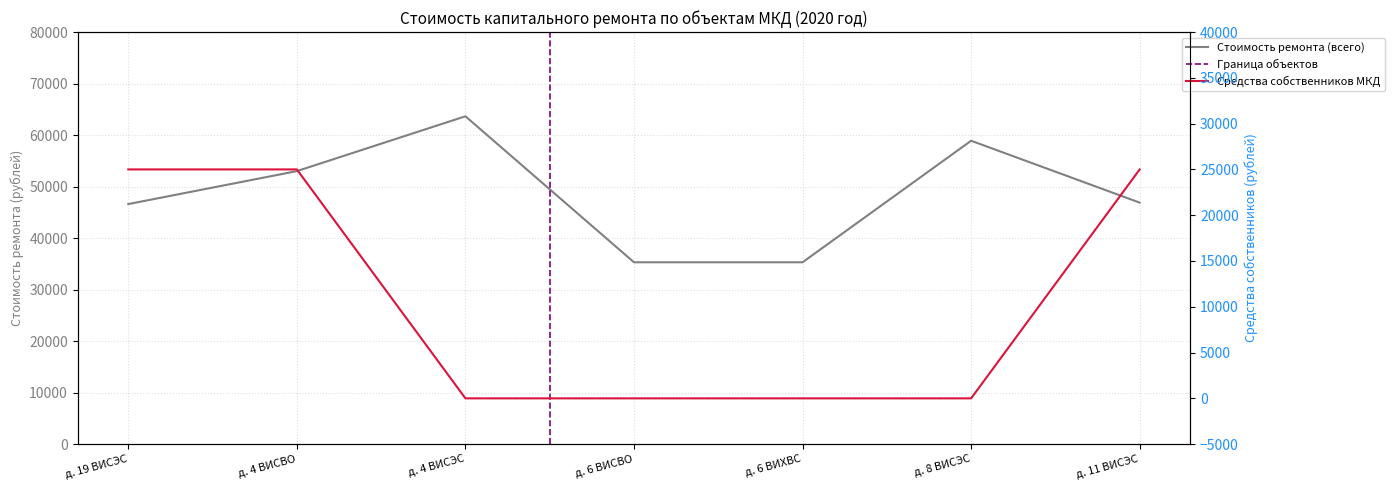

What is the greatest value displayed?

63647.2